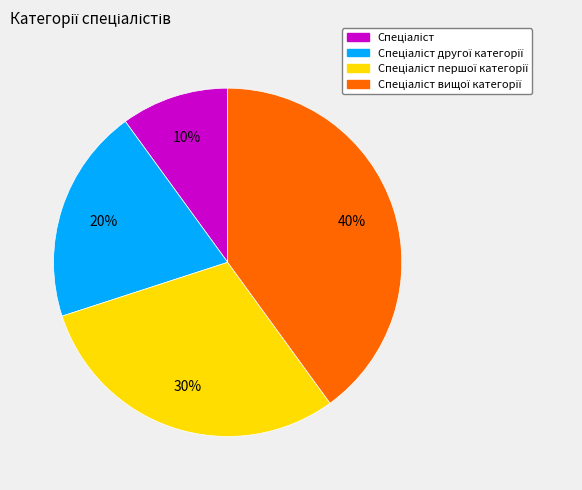

To the nearest percent, what is the difference between the largest and smallest slice percentages?

30%